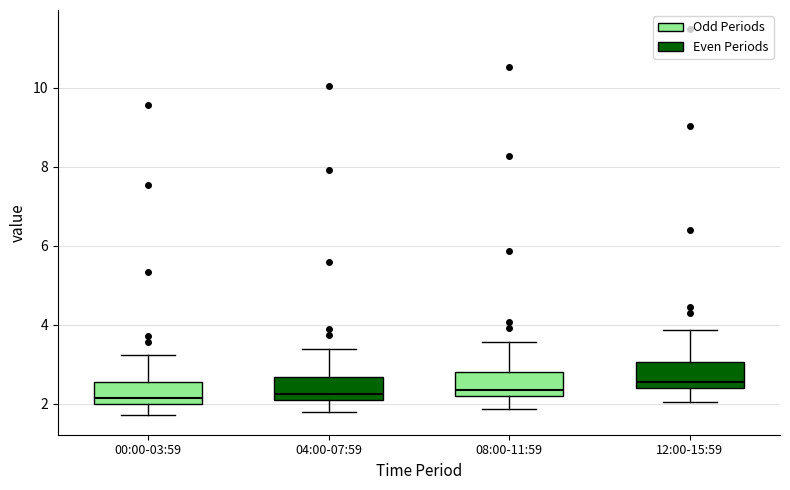

Which box has the highest median line?

12:00-15:59